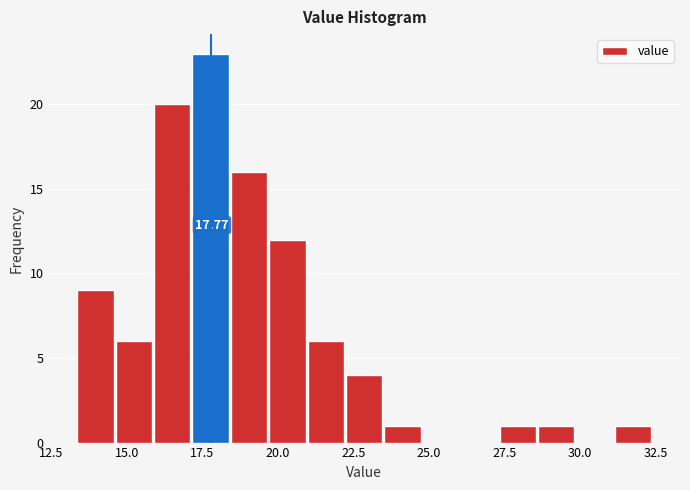

Around what value on the x-axis is the tallest bar? Give the approximate position of its centre, as read against the axis.

18.0